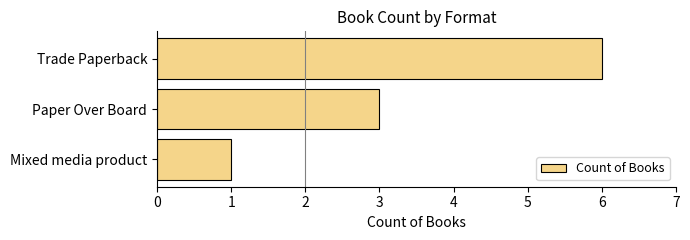

Reading top to bottom, list all the values displayed in this chart.

6	3	1